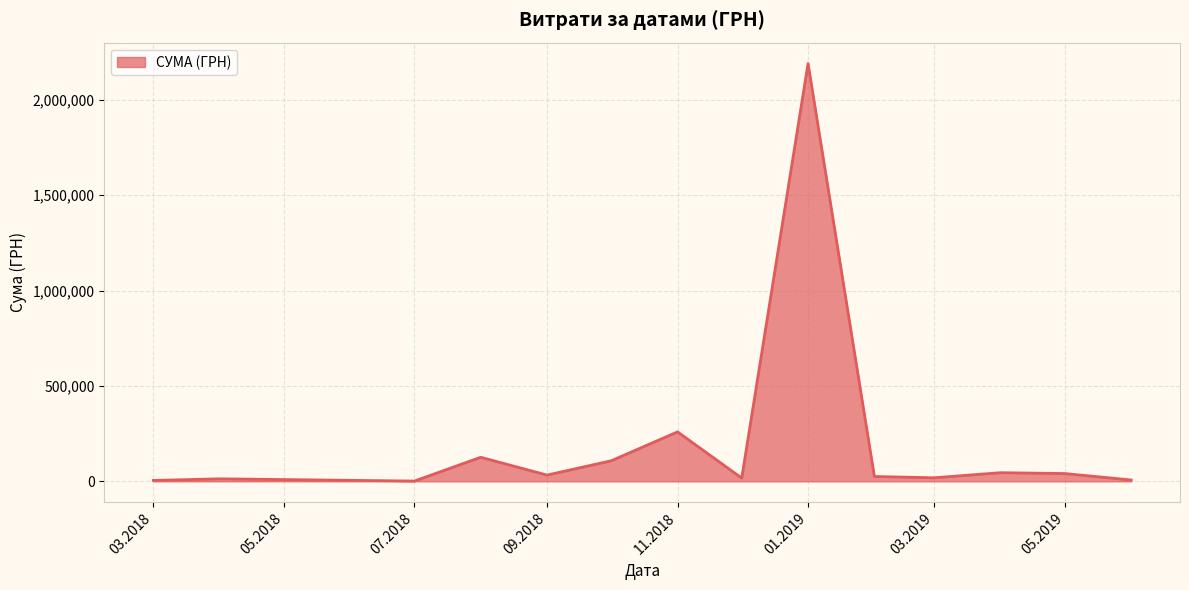

What is the difference between the maximum and minimum values?

2189764.8